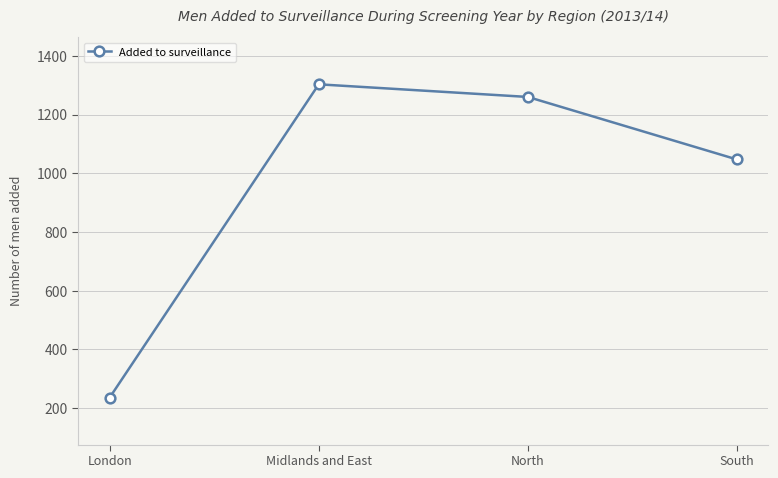

Reading left to right, extract all data points from this chart.

236	1303	1260	1047